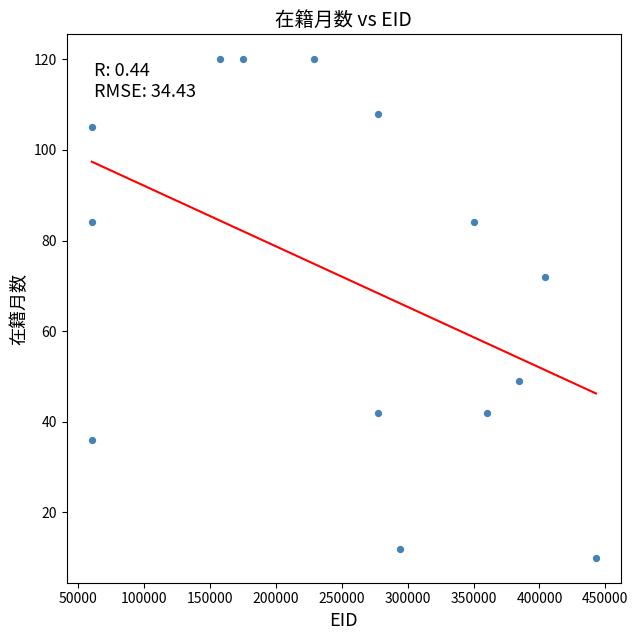

What is the range of Y values (max minus min)?

110